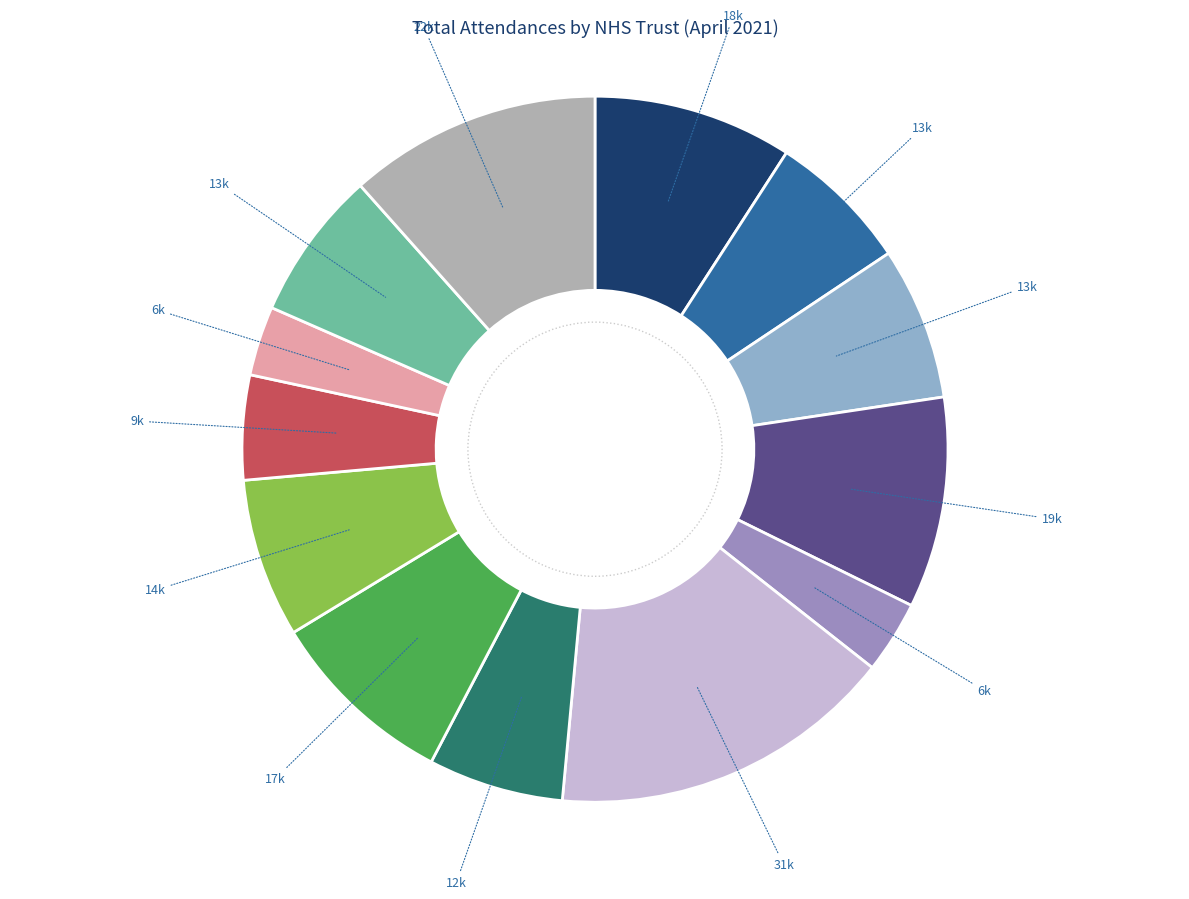

How many slices are in this pie chart?

13